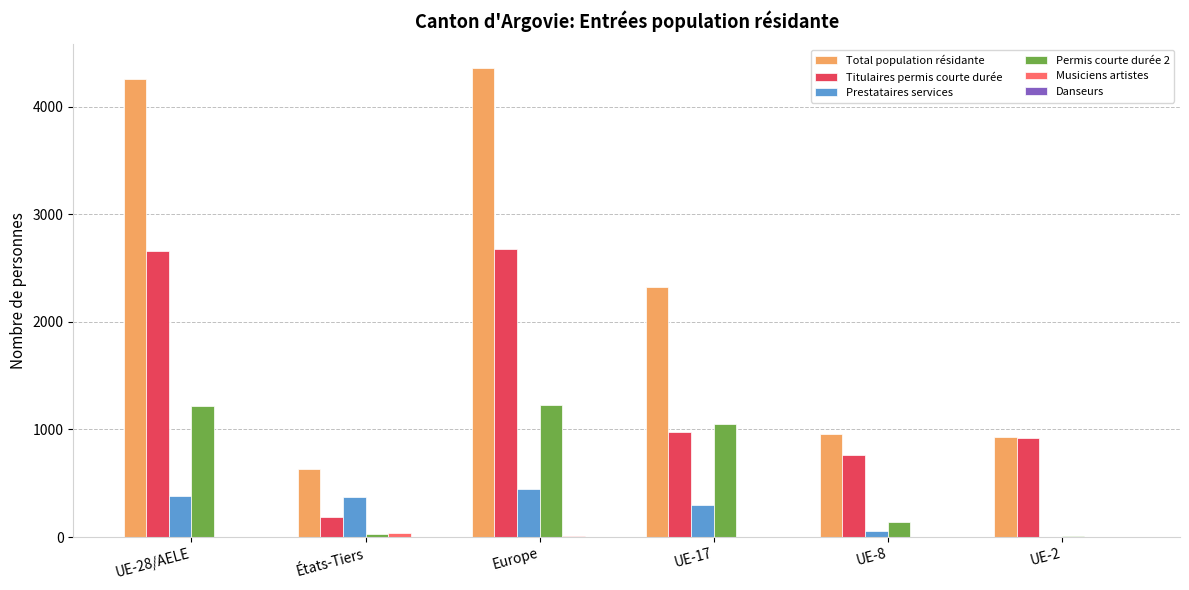

Between UE-28/AELE and UE-2, which series saw the biggest shift?

Total population résidante